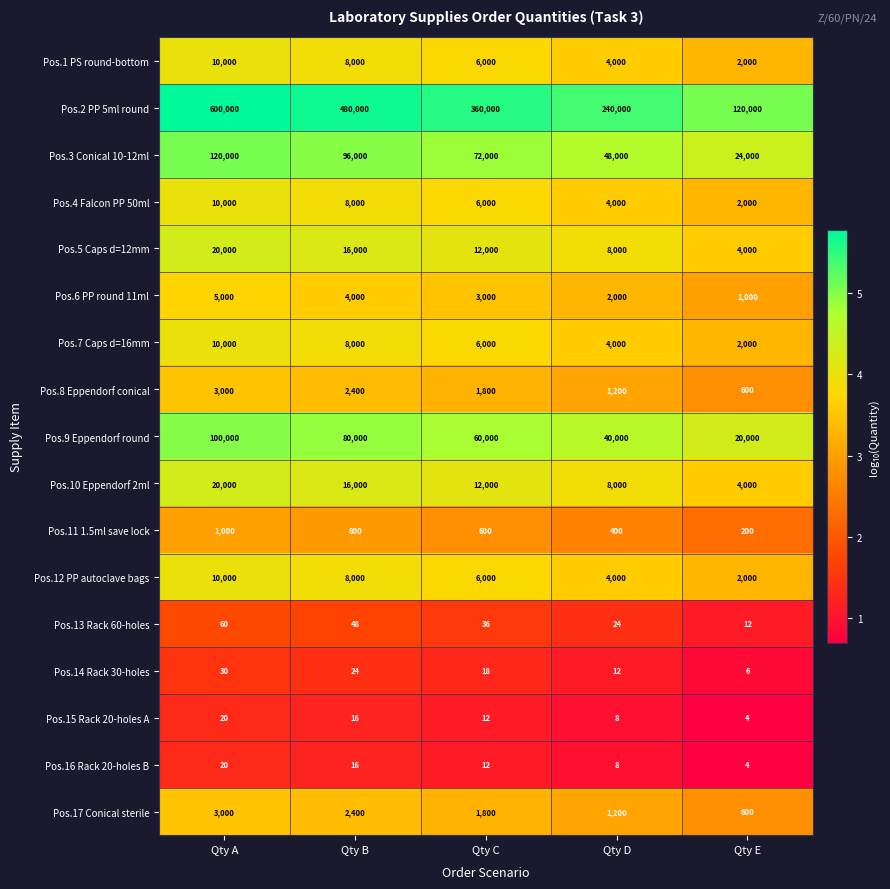

What is the difference between the maximum and second lowest values in the Pos.14 Rack 30-holes series?

18